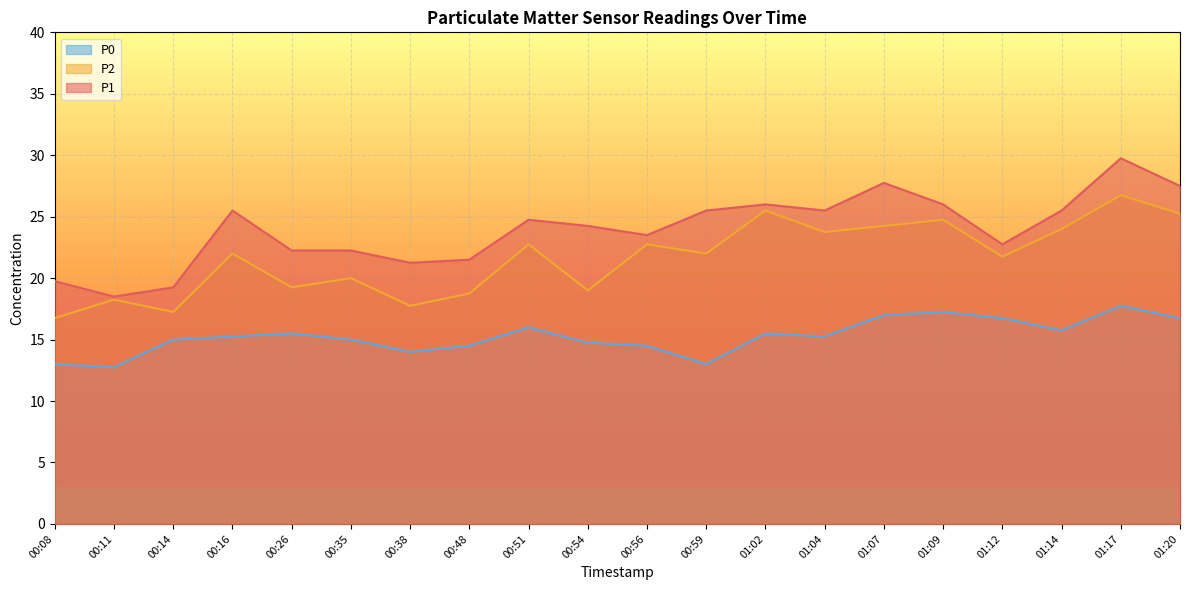

True or false: P2 and P1 intersect in this chart.

False